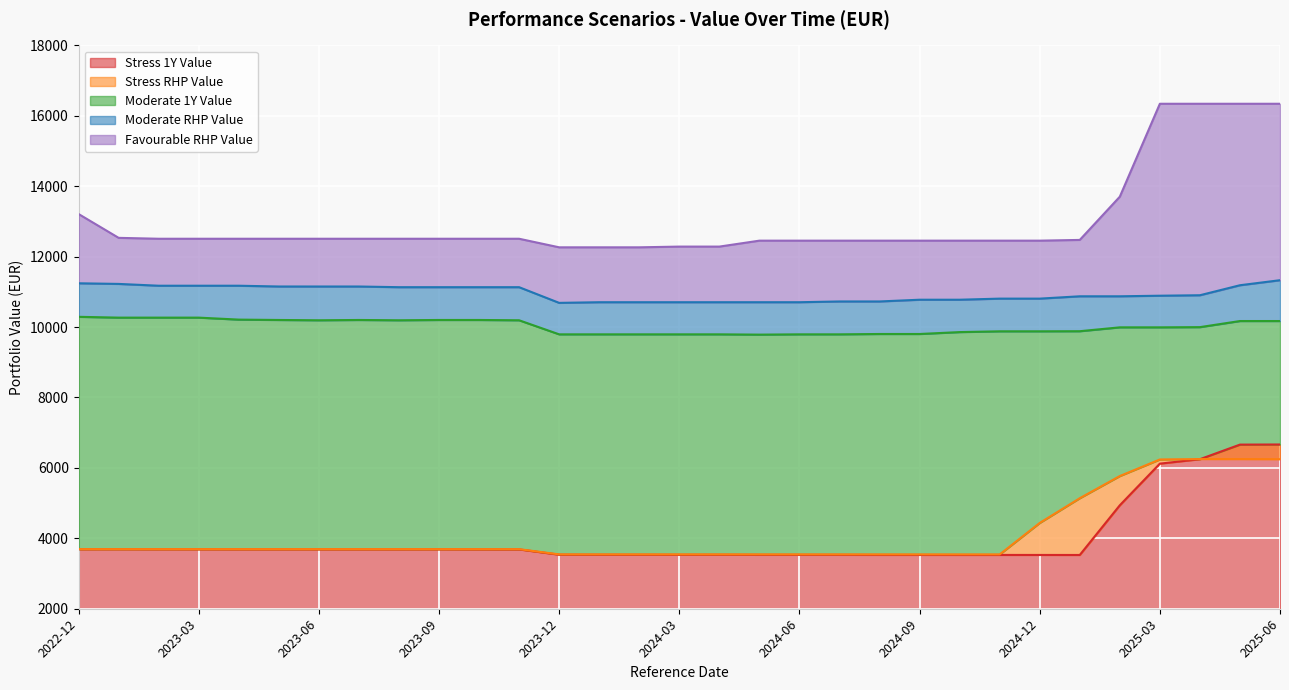

What is the value of the Moderate_RHP_Value point at the 19th from the left?

10704.0